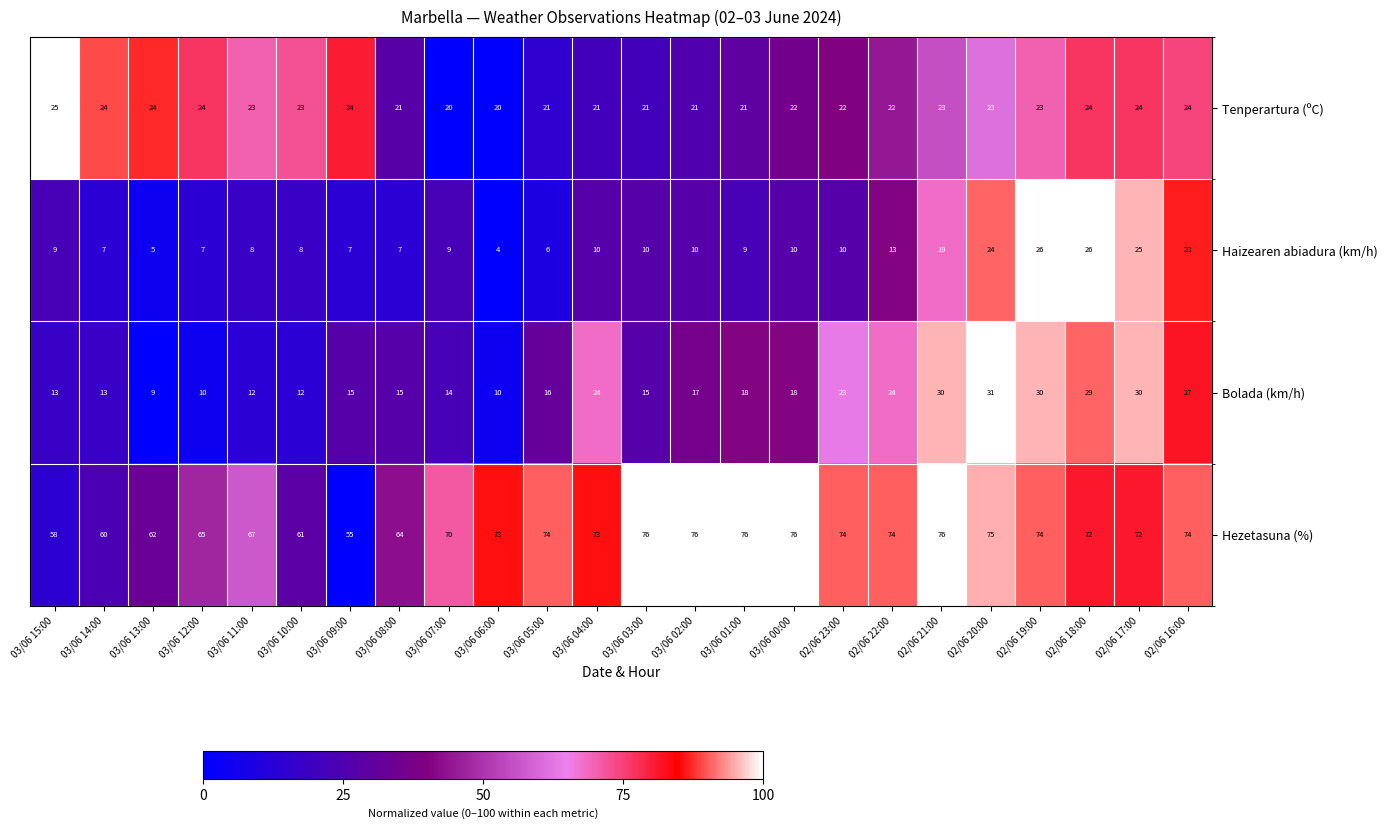

What is the highest value of the Haizearen abiadura (km/h) series?

26